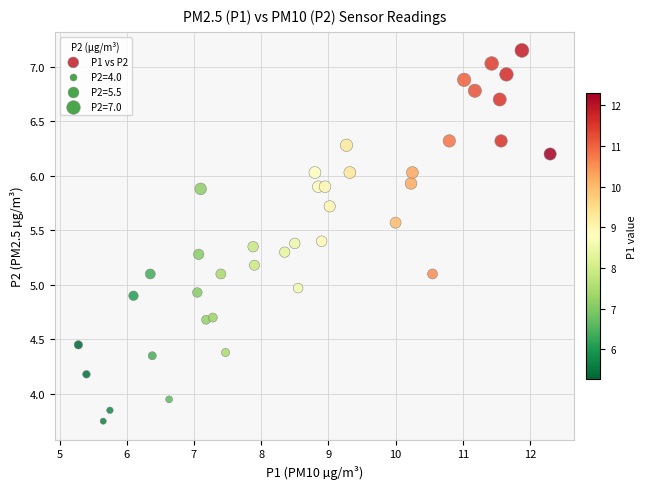

What is the range of Y values (max minus min)?

3.4